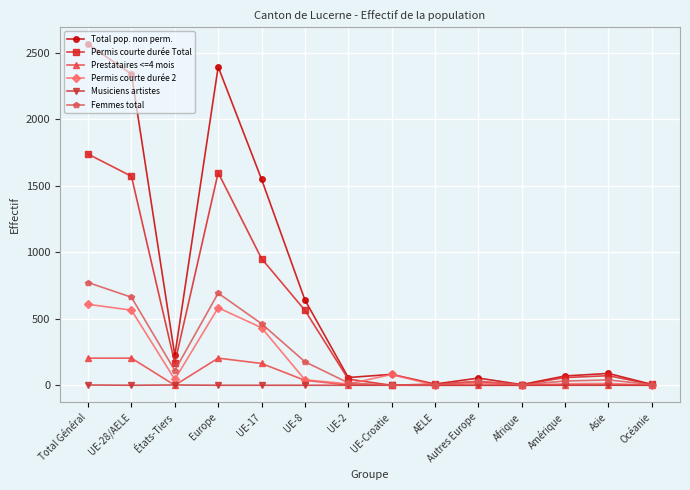

The Total pop. non perm. series shows 58 at UE-2. True or false?

True